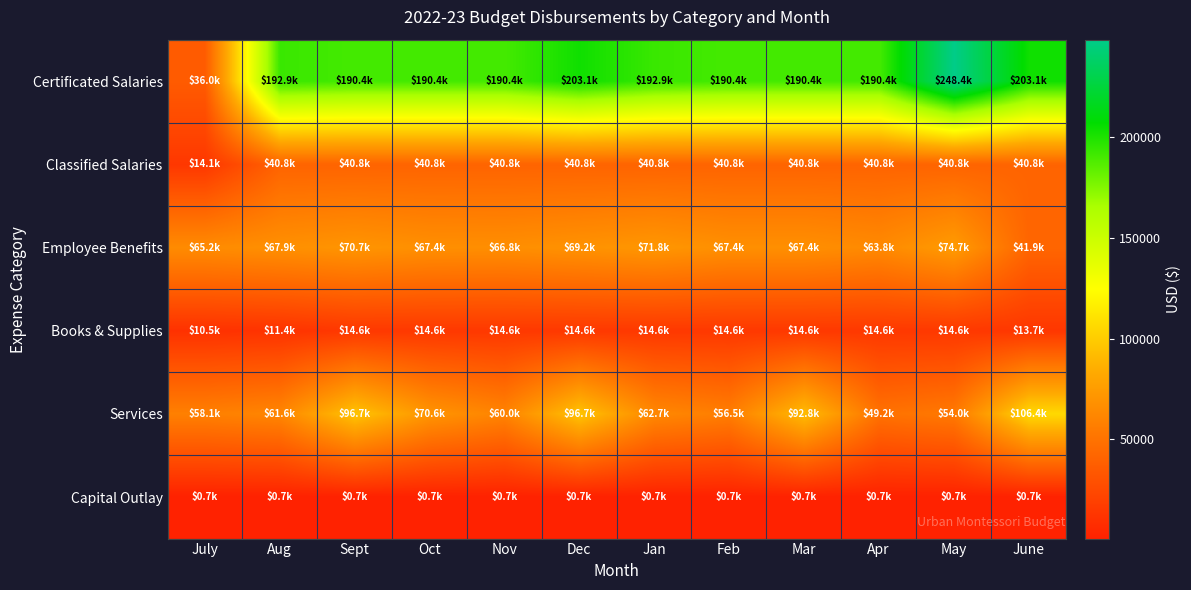

Which series has the largest range (max minus min)?

Certificated Salaries